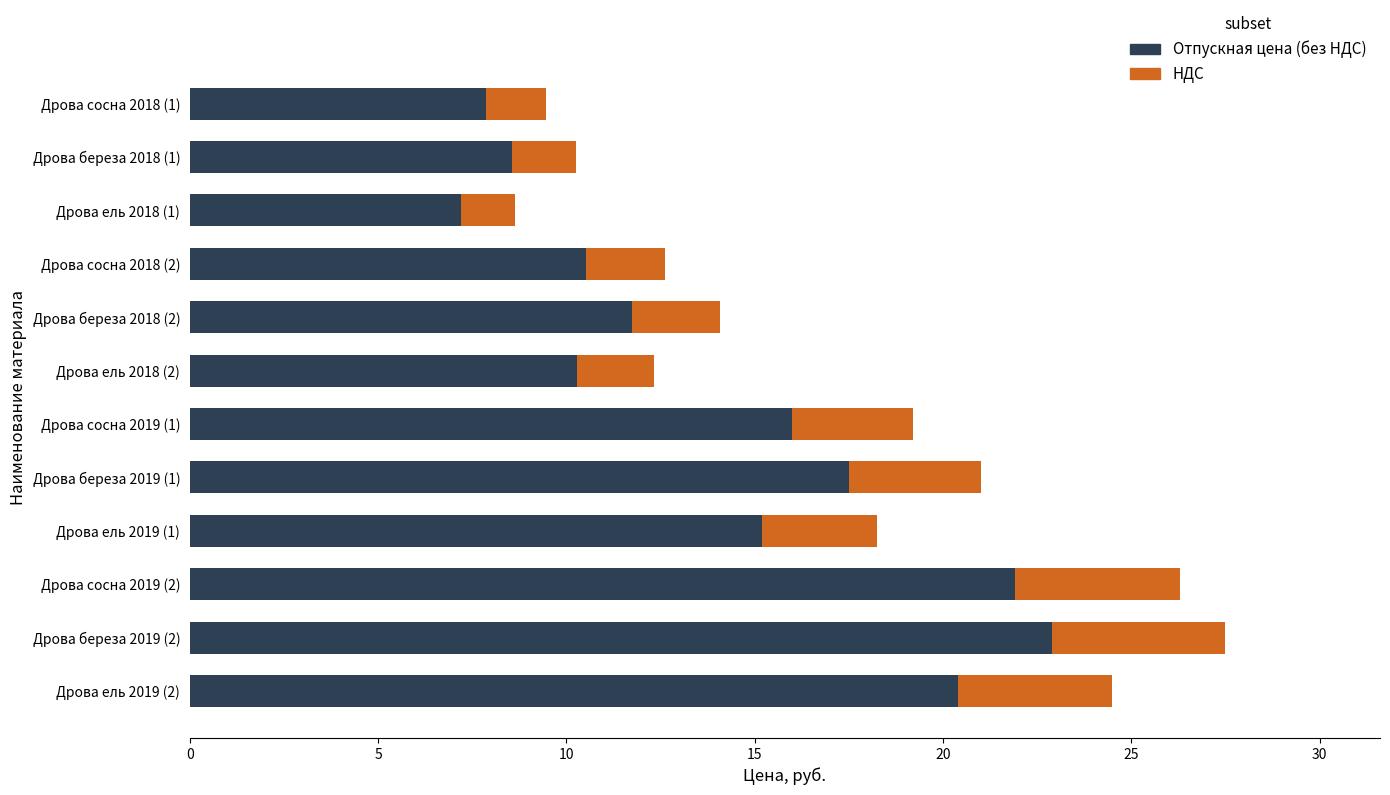

What is the total value across all series at Дрова сосна 2018 (2)?

12.6